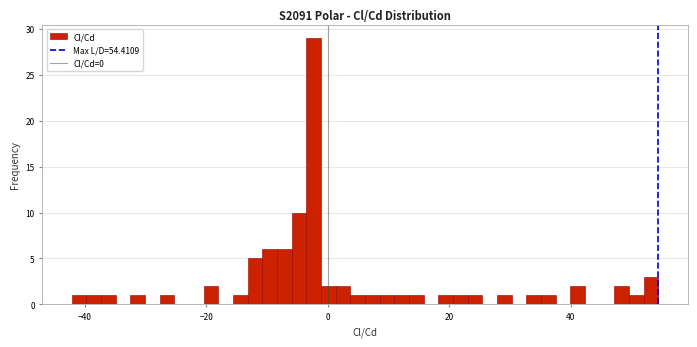

Around what value on the x-axis is the tallest bar? Give the approximate position of its centre, as read against the axis.

-2